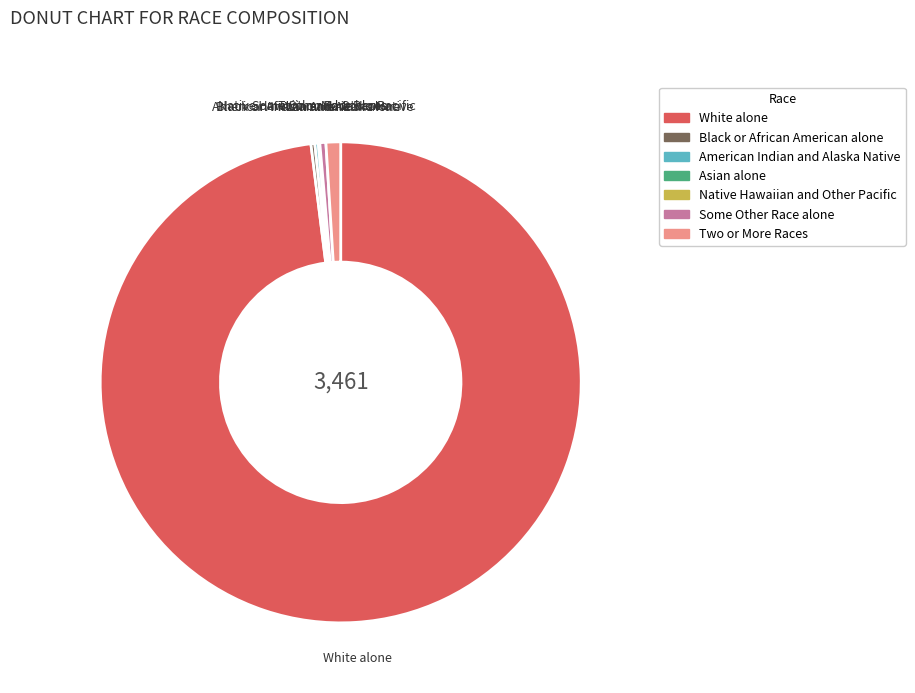

What is the largest slice in the pie chart?

White alone